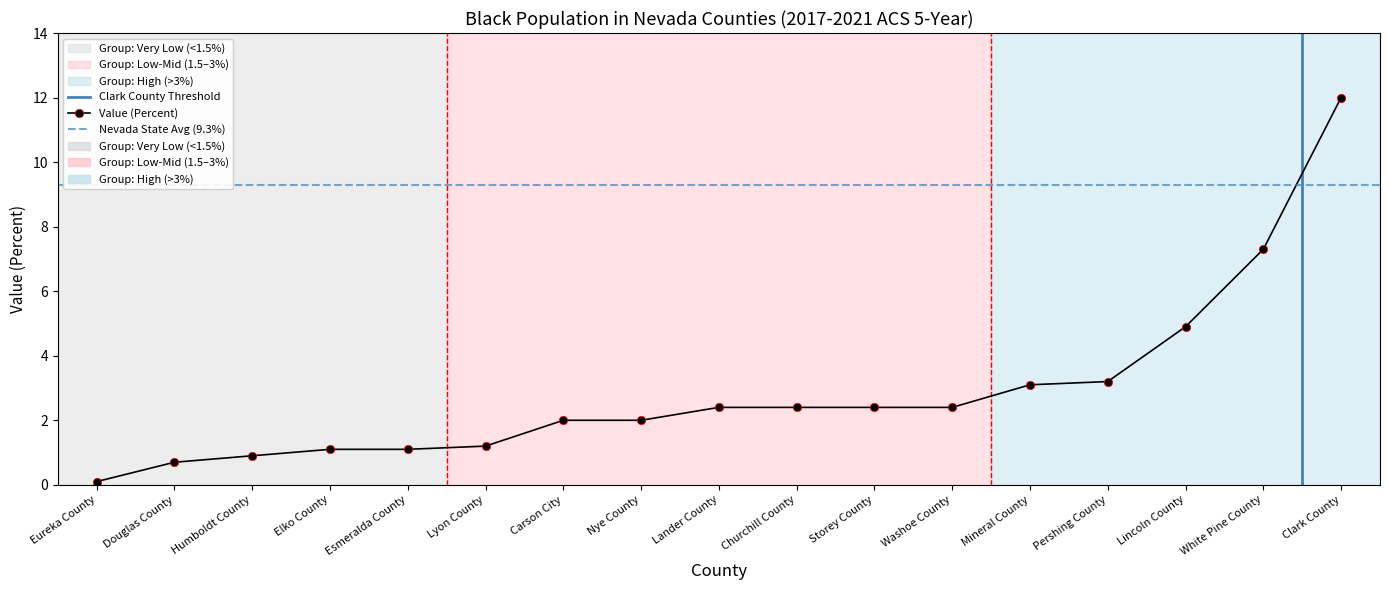

The value at Eureka County is 0.2. True or false?

False